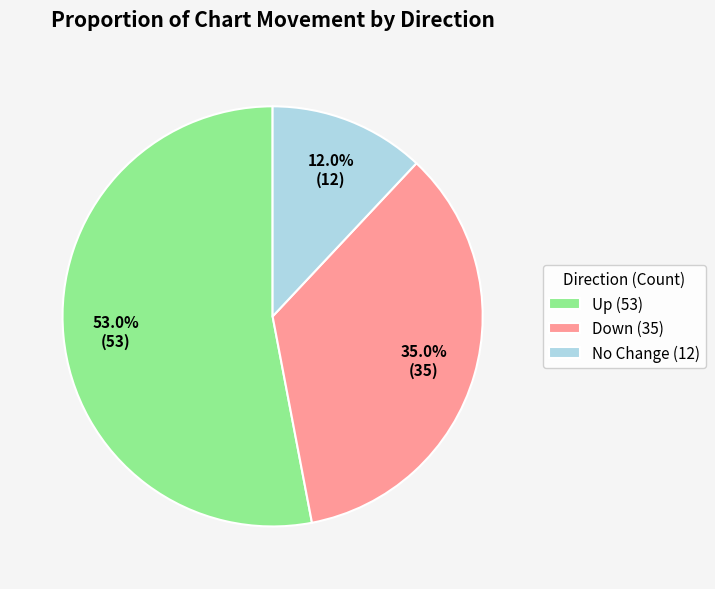

Which slice is the largest?

Up (53)